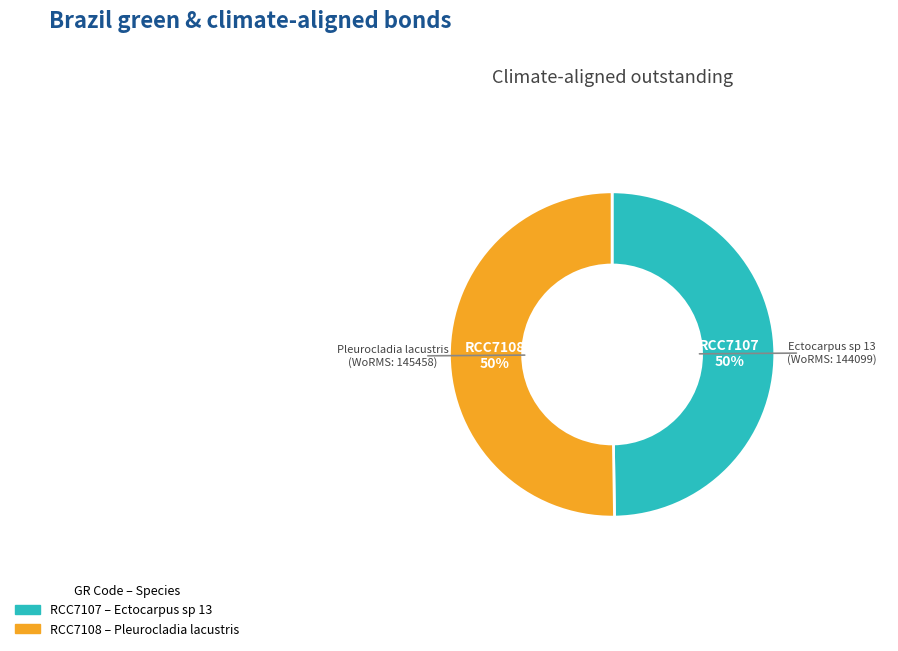

To the nearest percent, what portion does RCC7108 represent?

50%